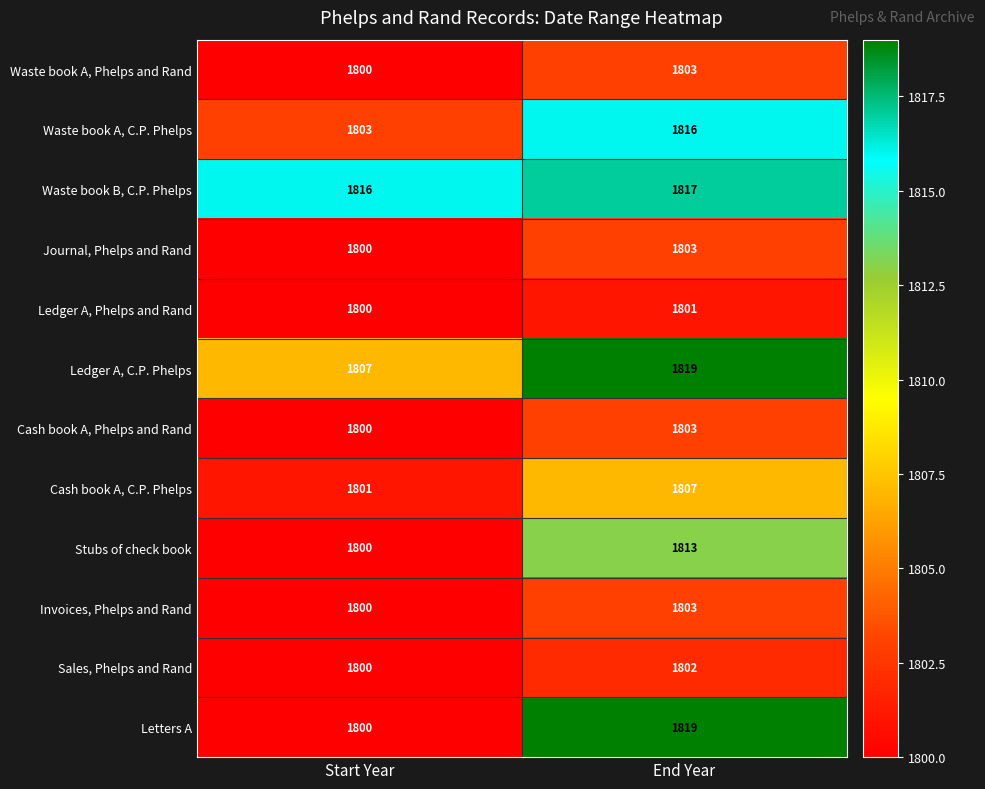

What is the average value of the Cash book A, C.P. Phelps series?

1804